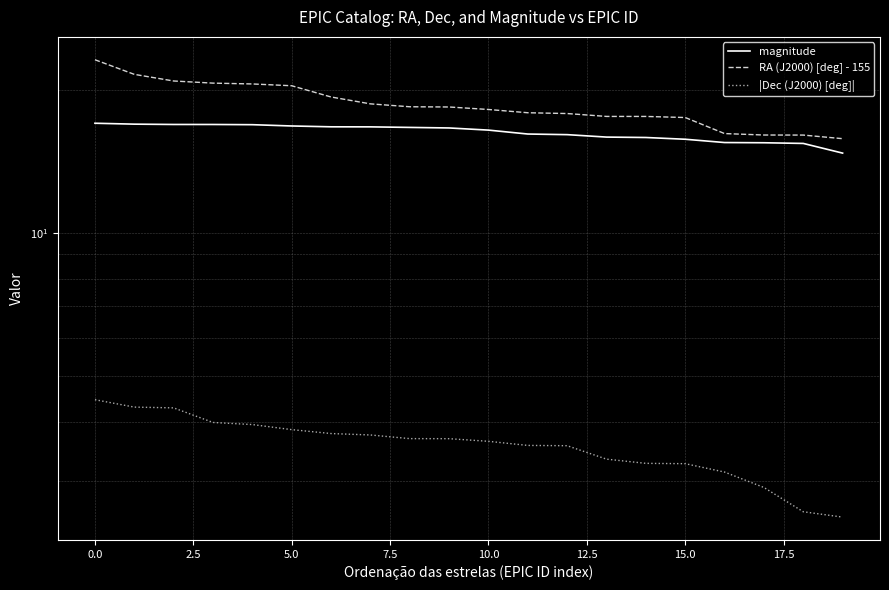

The value of RA (J2000) [deg] - 155 at 0.0 is 21.5. True or false?

True